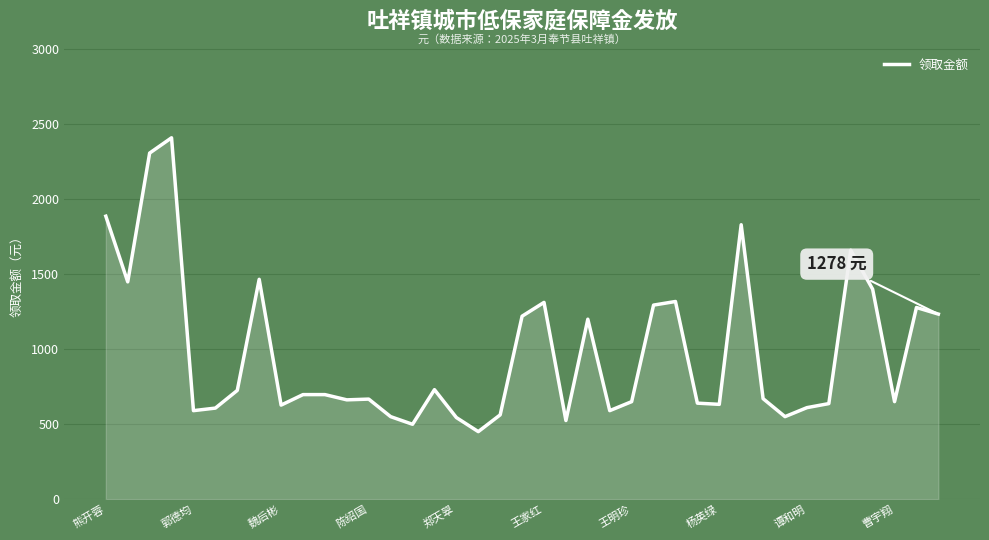

What is the difference between the maximum and minimum values?

1960